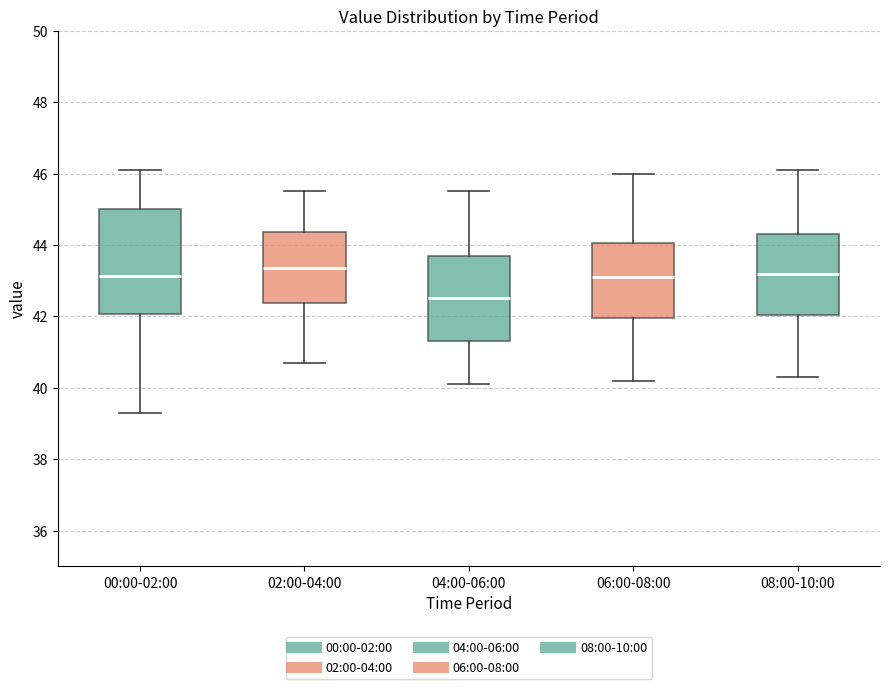

Reading left to right, transcribe this box plot: for each box, give where its median line is, the range the box spans, and where its two whiskers end, as read against the y-axis. The values are not printed on the chart, so give them approximately, as read against the axis.

00:00-02:00: median 43.2, box 42.0 to 45.0, whiskers 39.4 to 46.2
02:00-04:00: median 43.4, box 42.4 to 44.4, whiskers 40.8 to 45.6
04:00-06:00: median 42.6, box 41.4 to 43.8, whiskers 40.2 to 45.6
06:00-08:00: median 43.2, box 42.0 to 44.0, whiskers 40.2 to 46.0
08:00-10:00: median 43.2, box 42.0 to 44.4, whiskers 40.4 to 46.2